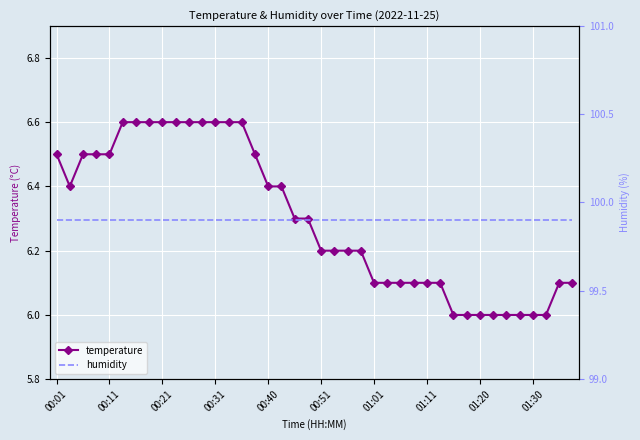

What is the maximum value for temperature?

6.6